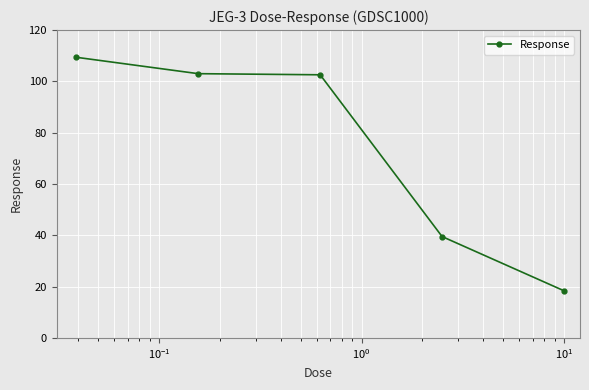

How many categories are shown in the chart?

5